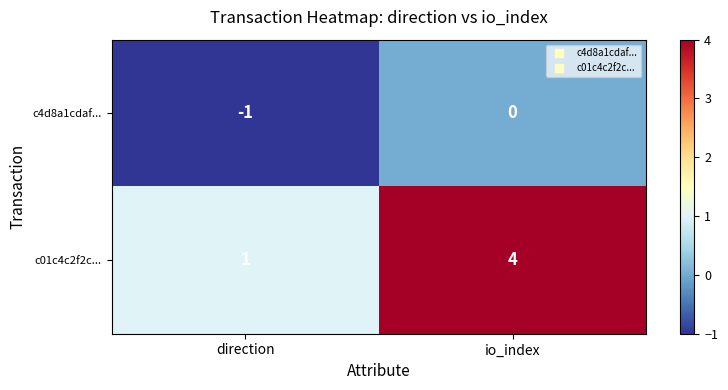

Reading right to left, transcribe all the data shown in this chart.

c4d8a1cdaf...: io_index=0	direction=-1
c01c4c2f2c...: io_index=4	direction=1